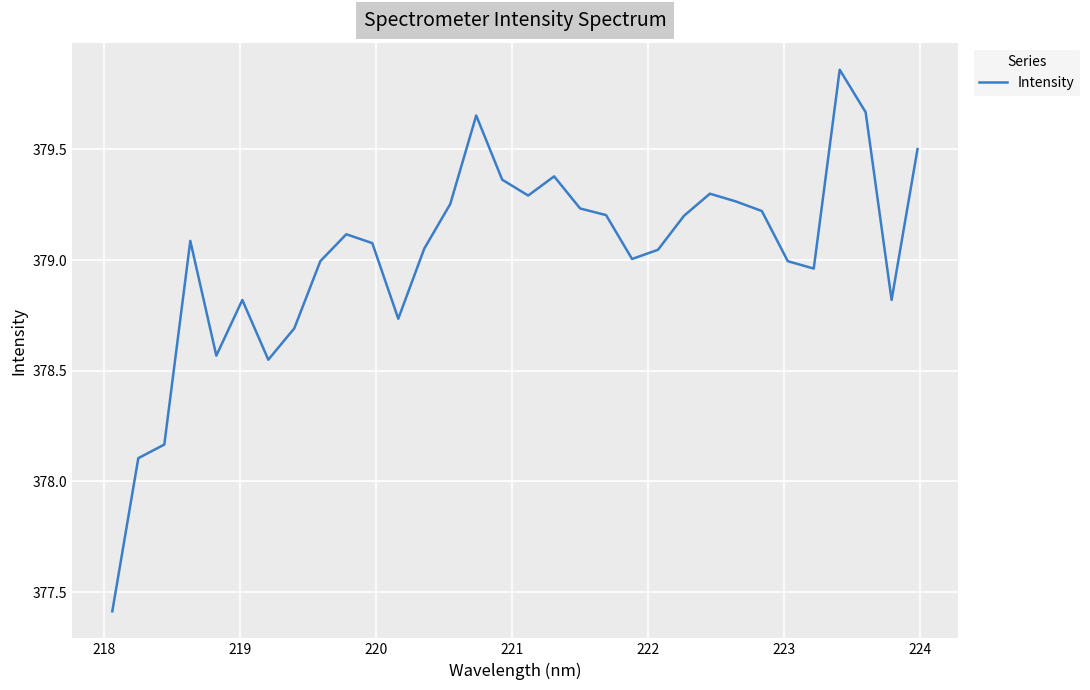

What is the minimum value shown in the chart?

377.4